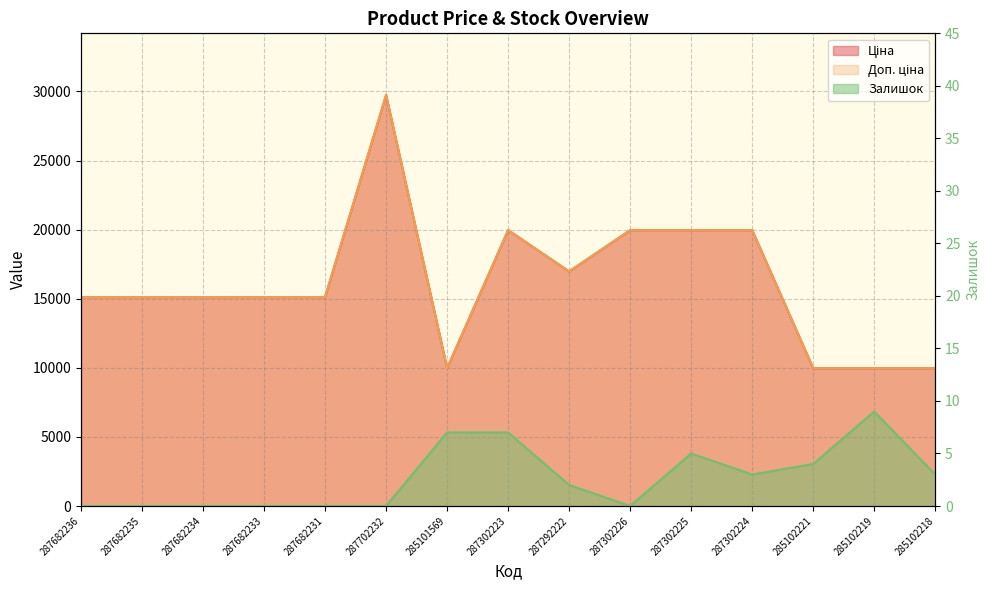

Is the value of Ціна at 287682235 greater than the value of Залишок at 287682236?

Yes